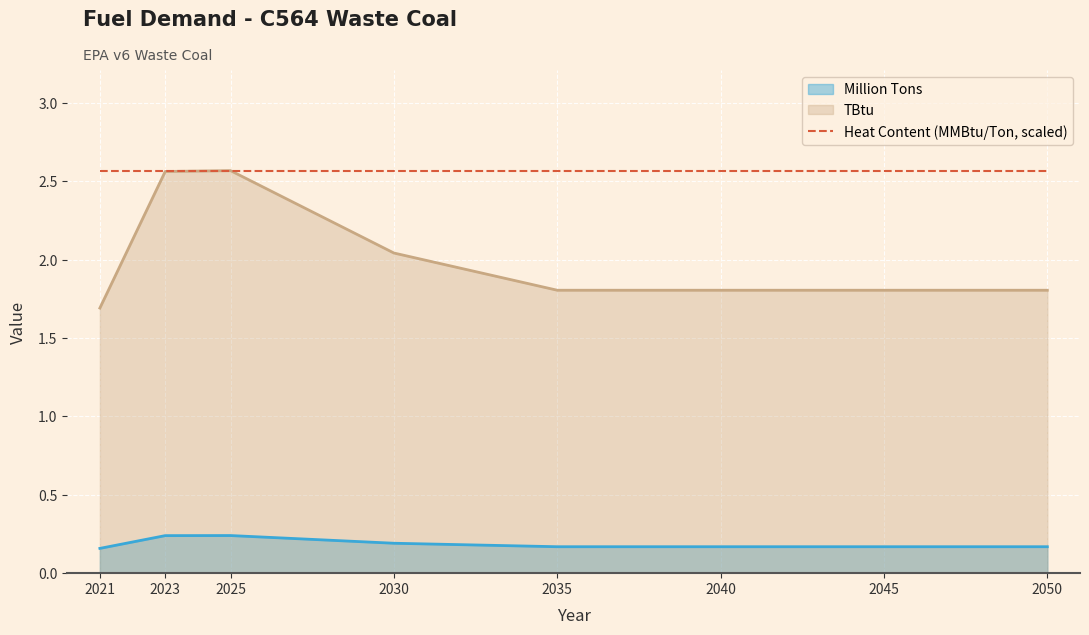

True or false: Million Tons and TBtu cross at least once.

False